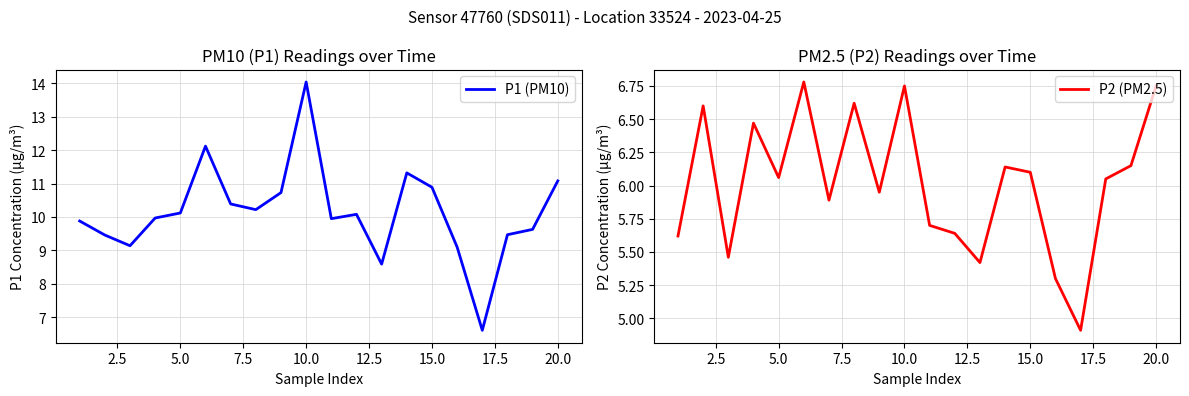

Is it true that P1 (PM10) equals 11.1 at 20.0?

True